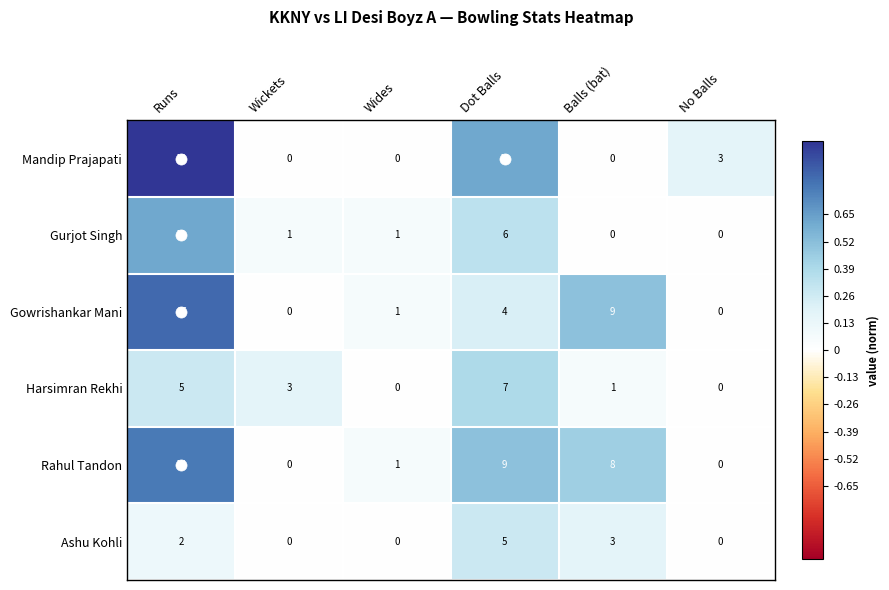

What is the difference between the maximum and second lowest values in the Harsimran Rekhi series?

7